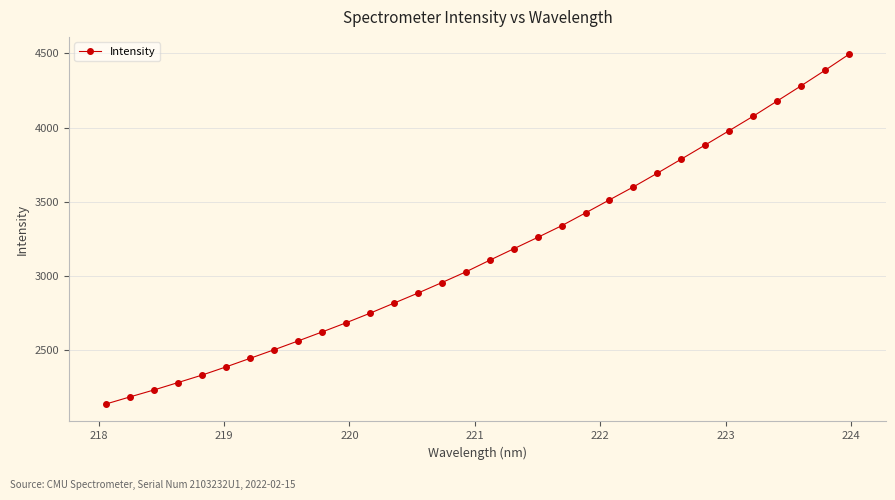

True or false: there are more than 1 points higher than both neighbors.

False